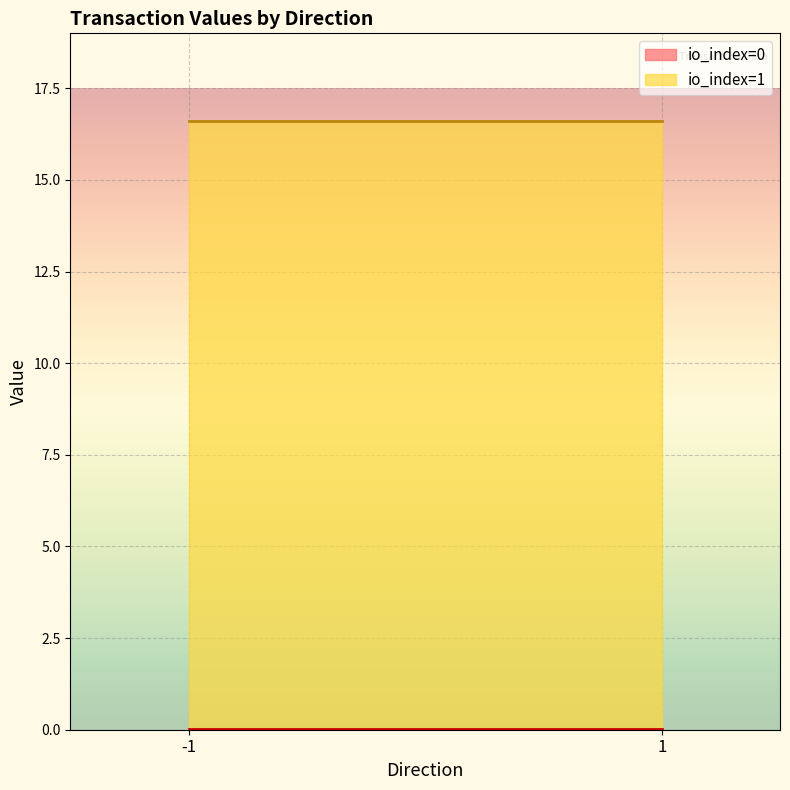

What is the sum of all io_index=1 line values?

33.2